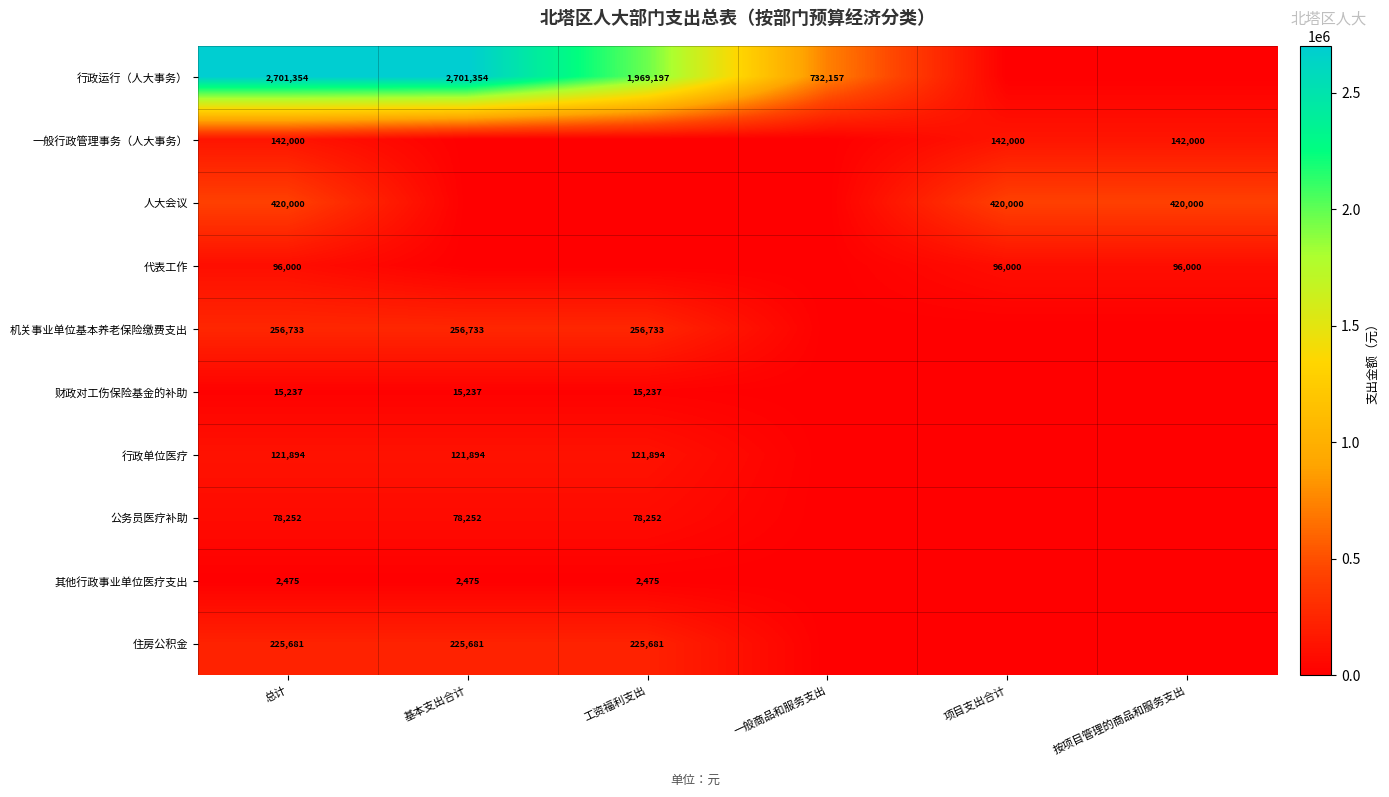

True or false: 人大会议 has a value of 216888 at 按项目管理的商品和服务支出.

False